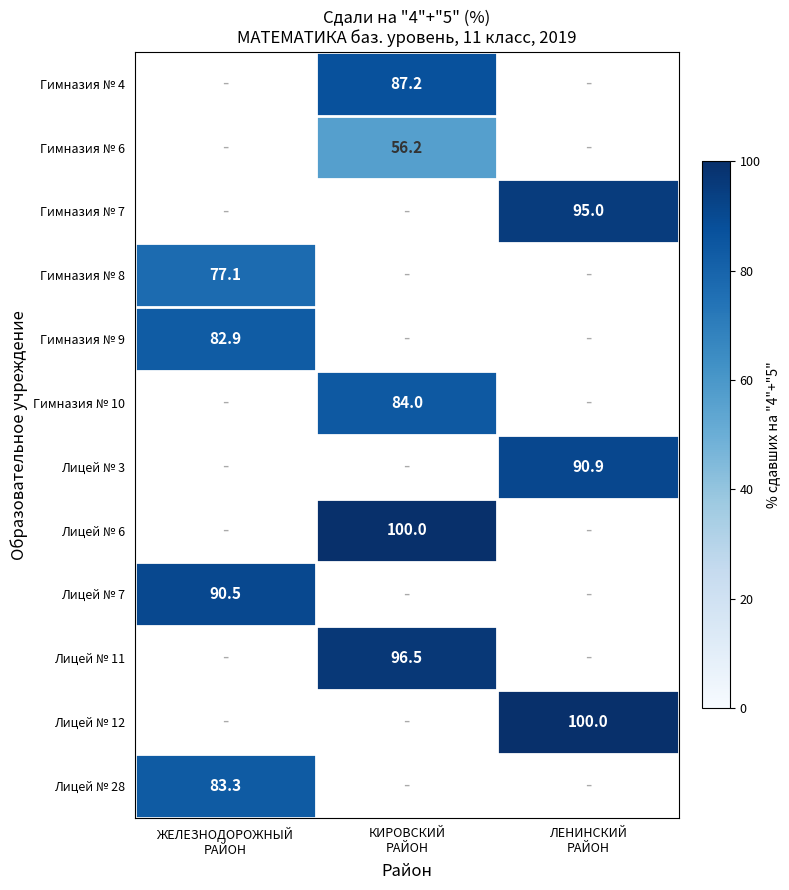

Where does the Гимназия № 6 series first go above 56?

КИРОВСКИЙ РАЙОН